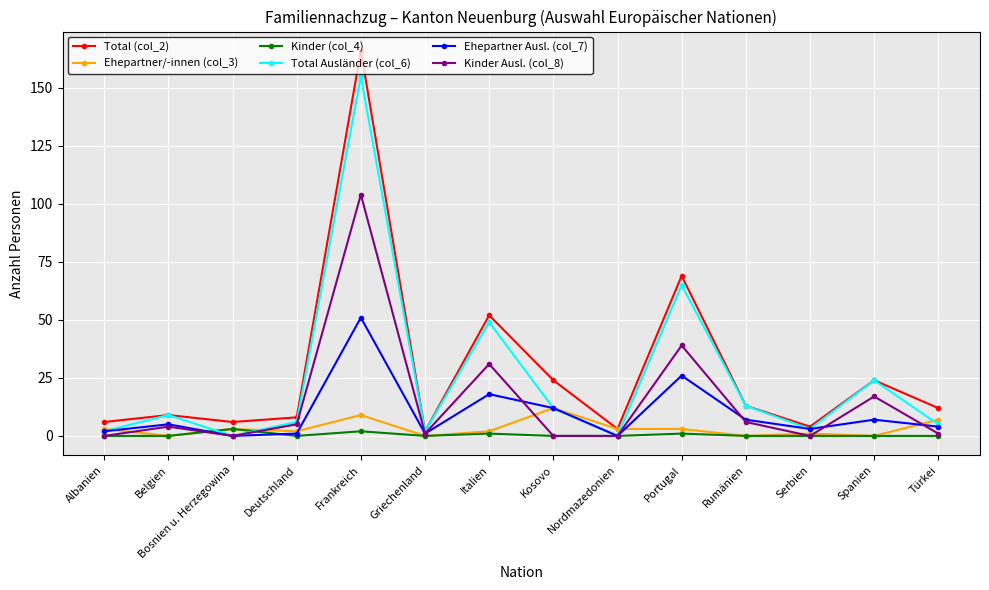

Reading left to right, what are all the values shown in this chart?

Total (col_2): Albanien=6	Belgien=9	Bosnien u. Herzegowina=6	Deutschland=8	Frankreich=166	Griechenland=2	Italien=52	Kosovo=24	Nordmazedonien=3	Portugal=69	Rumänien=13	Serbien=4	Spanien=24	Türkei=12
Ehepartner/-innen (col_3): Albanien=3	Belgien=0	Bosnien u. Herzegowina=3	Deutschland=2	Frankreich=9	Griechenland=0	Italien=2	Kosovo=12	Nordmazedonien=3	Portugal=3	Rumänien=0	Serbien=1	Spanien=0	Türkei=7
Kinder (col_4): Albanien=0	Belgien=0	Bosnien u. Herzegowina=3	Deutschland=0	Frankreich=2	Griechenland=0	Italien=1	Kosovo=0	Nordmazedonien=0	Portugal=1	Rumänien=0	Serbien=0	Spanien=0	Türkei=0
Total Ausländer (col_6): Albanien=2	Belgien=9	Bosnien u. Herzegowina=0	Deutschland=6	Frankreich=155	Griechenland=2	Italien=49	Kosovo=12	Nordmazedonien=0	Portugal=65	Rumänien=13	Serbien=3	Spanien=24	Türkei=5
Ehepartner Ausl. (col_7): Albanien=2	Belgien=5	Bosnien u. Herzegowina=0	Deutschland=1	Frankreich=51	Griechenland=1	Italien=18	Kosovo=12	Nordmazedonien=0	Portugal=26	Rumänien=7	Serbien=3	Spanien=7	Türkei=4
Kinder Ausl. (col_8): Albanien=0	Belgien=4	Bosnien u. Herzegowina=0	Deutschland=5	Frankreich=104	Griechenland=1	Italien=31	Kosovo=0	Nordmazedonien=0	Portugal=39	Rumänien=6	Serbien=0	Spanien=17	Türkei=1